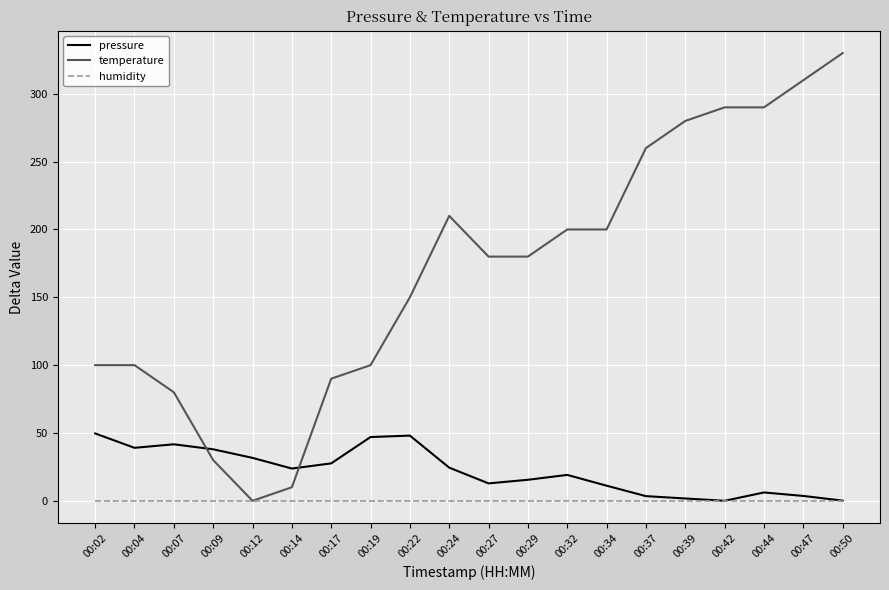

Which label corresponds to the largest value in the chart?

00:50